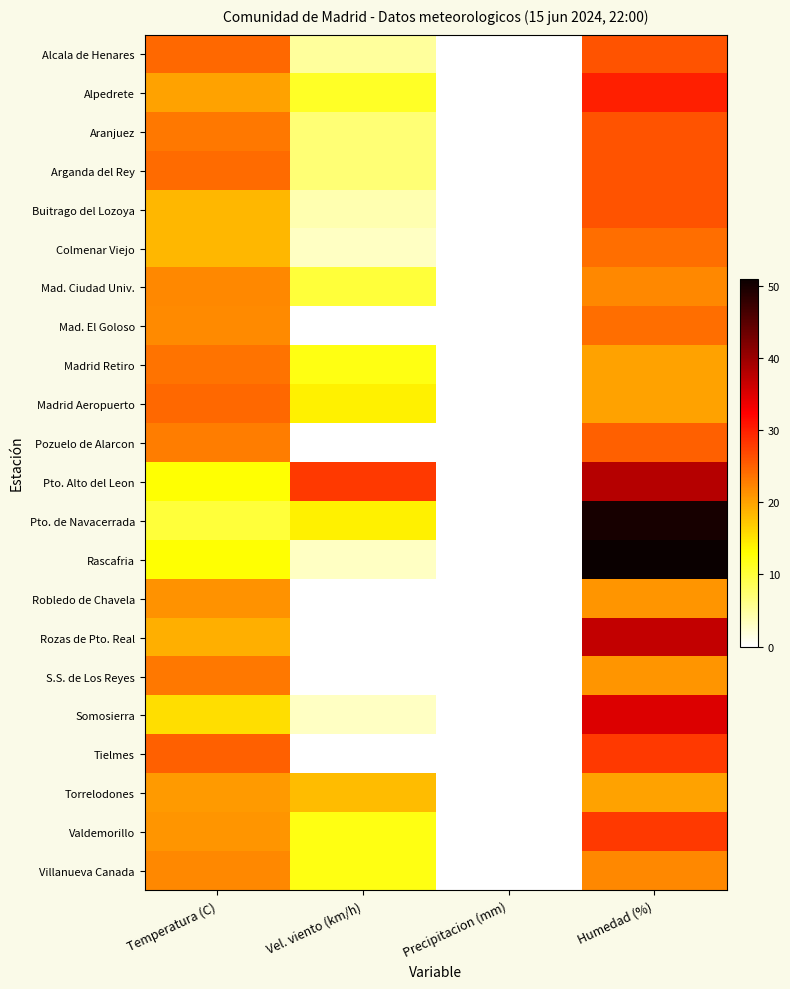

How many distinct data groups are displayed?

22